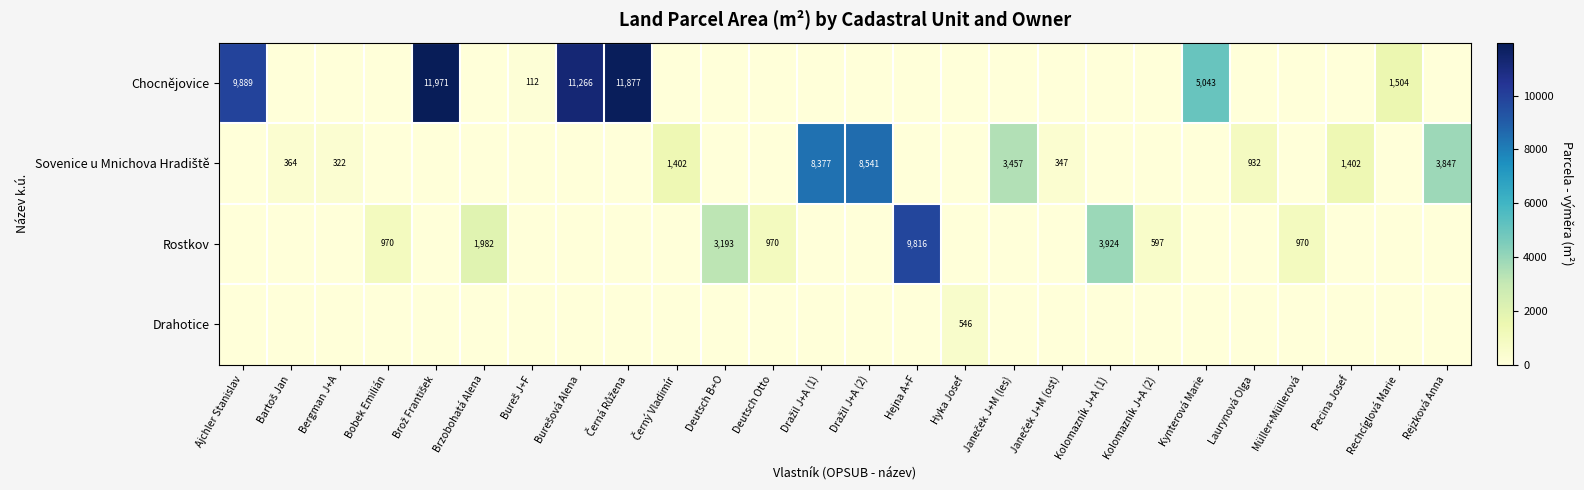

The value of Chocnějovice at Rechcíglová Marie is 1504. True or false?

True